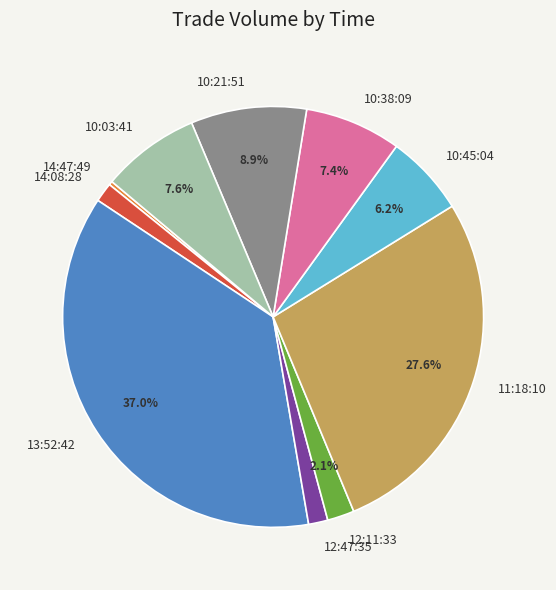

Does 12:47:35 account for over 50% of the chart?

No